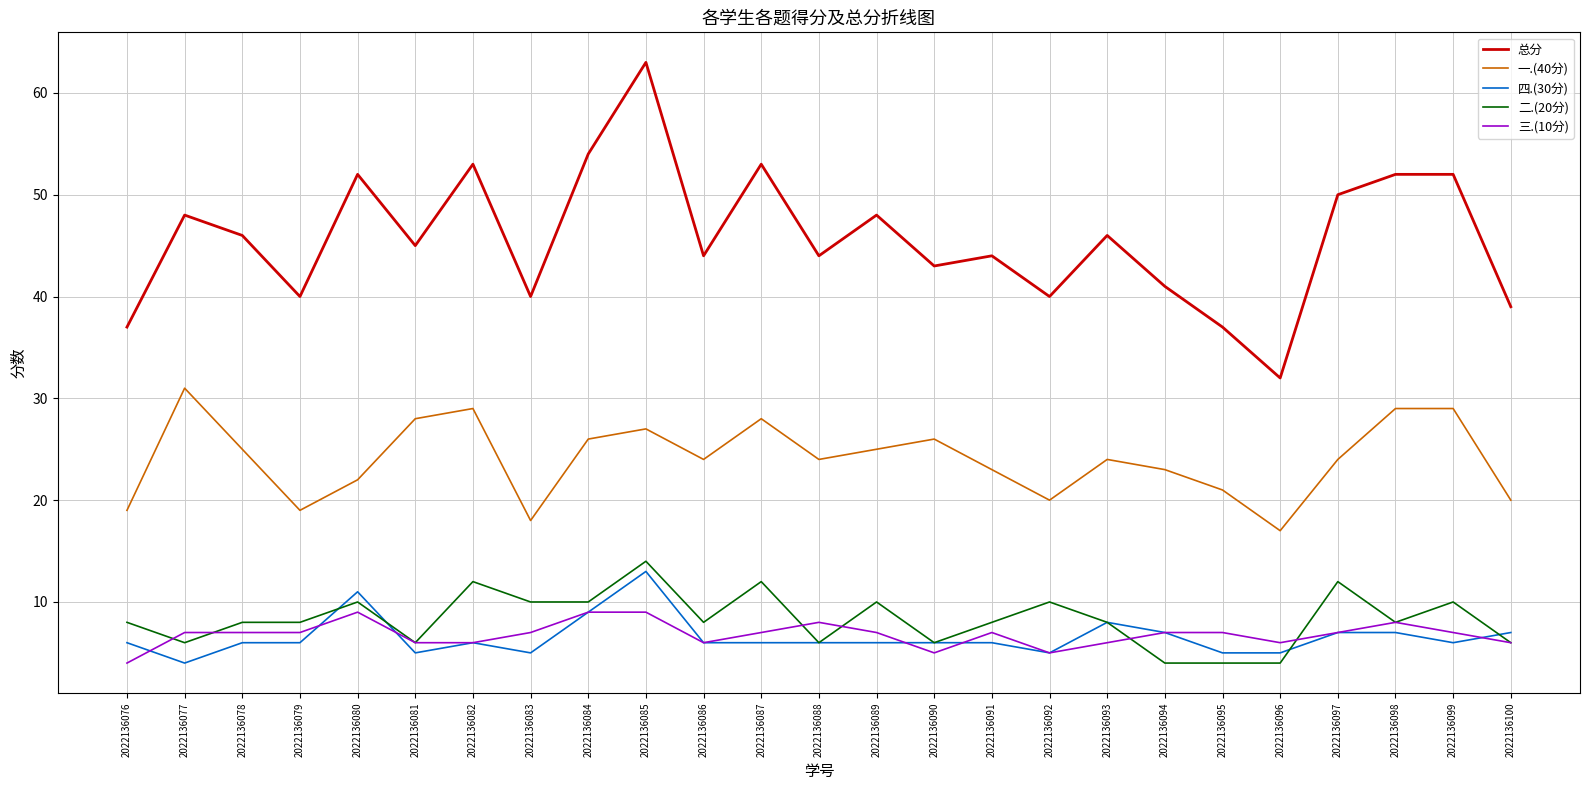

What is the difference between the maximum and minimum values in the 三.(10分) series?

5